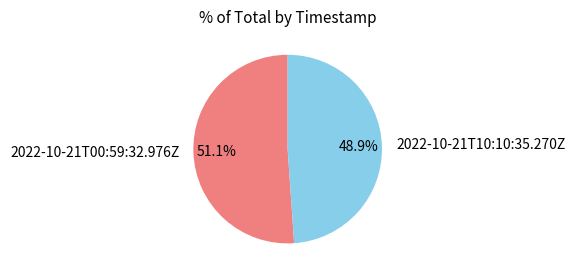

What is the largest slice in the pie chart?

2022-10-21T00:59:32.976Z